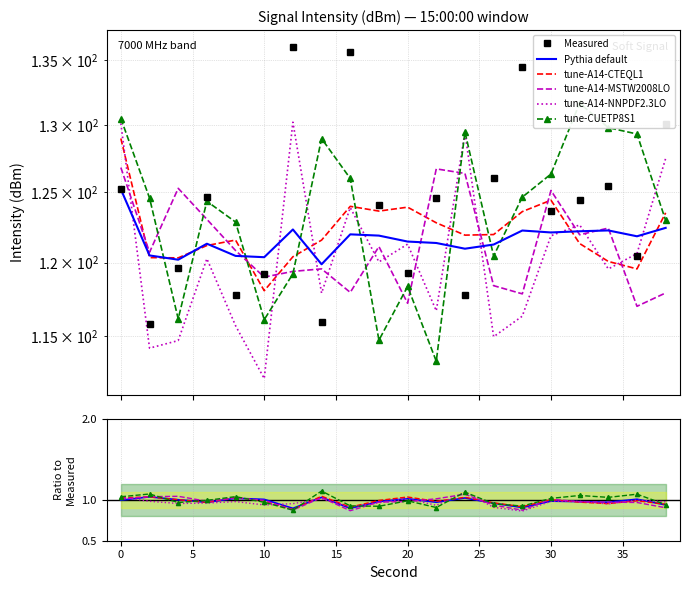

Is it true that intensity(dBm) equals 119.6 at 4?

True